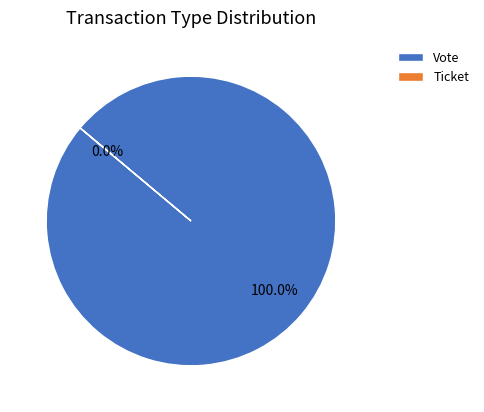

Is the sum of Ticket and Vote greater than half?

Yes